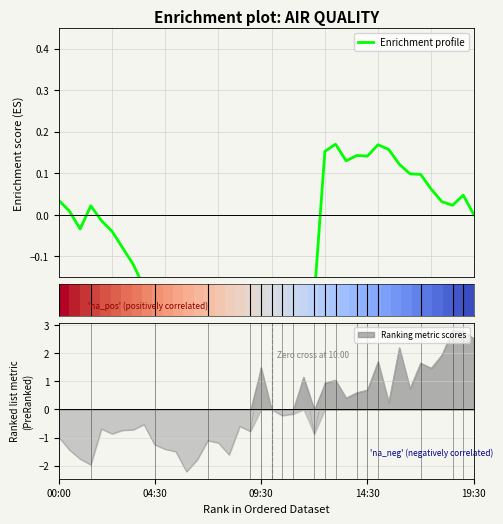

True or false: row_0 has a value of 0.0 at 09:30.

False